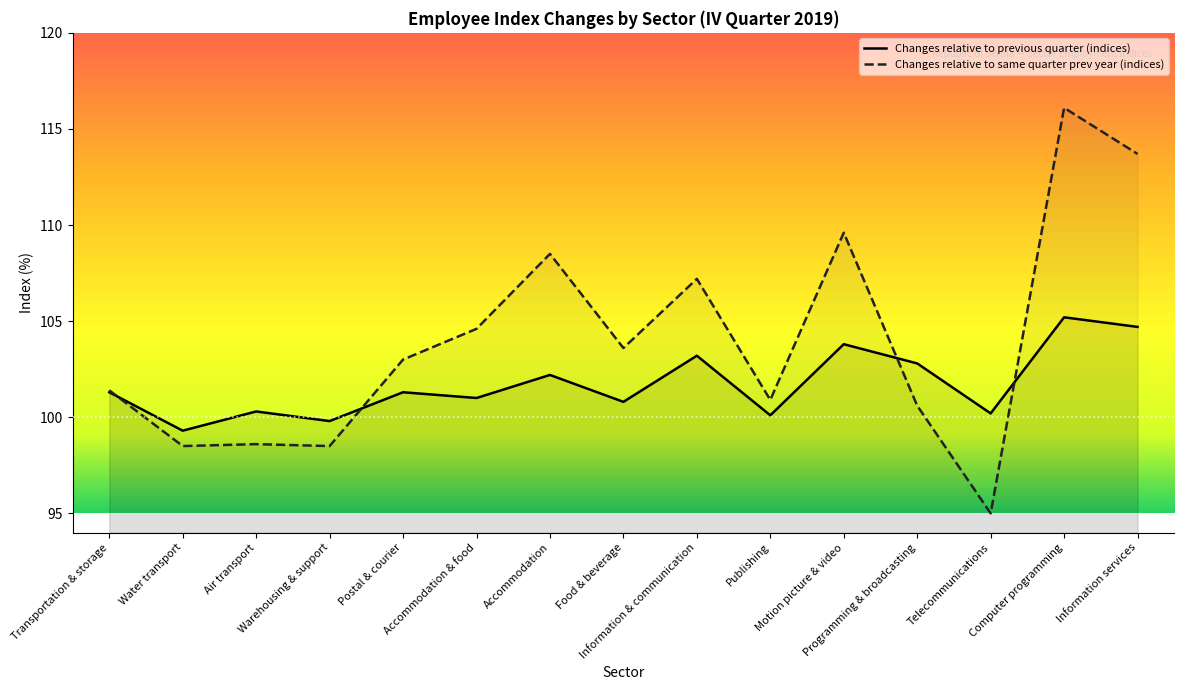

Is the value of Changes relative to same quarter prev year (indices) at Information services greater than the value of Changes relative to previous quarter (indices) at Warehousing & support?

Yes